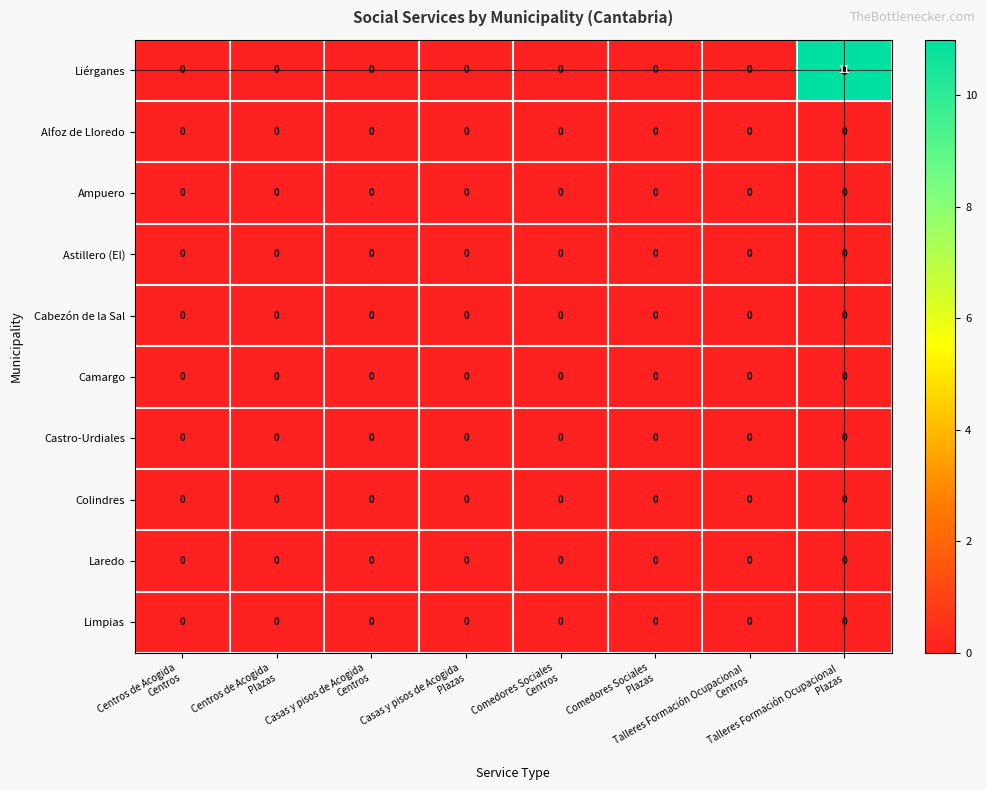

Which series has the widest spread of values?

Liérganes